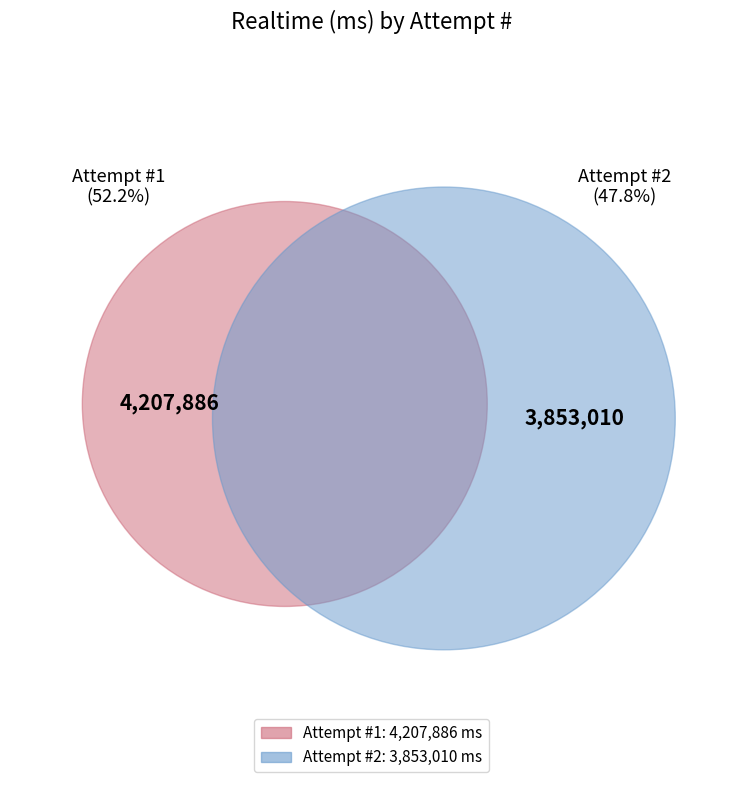

What percentage is the 1 slice, to the nearest percent?

52%